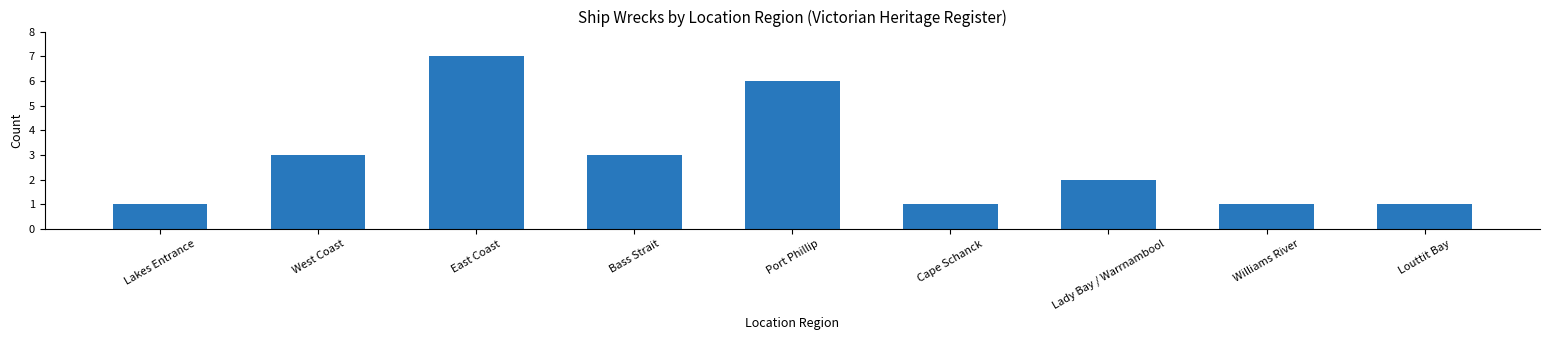

How many categories are shown in the chart?

9